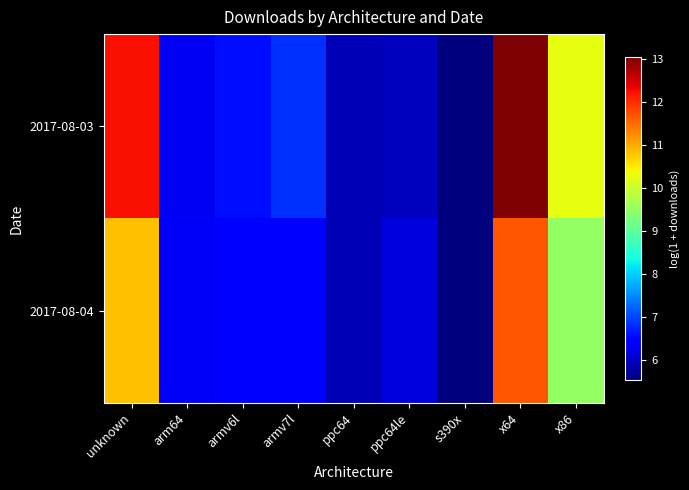

What is the greatest value displayed?

13.0